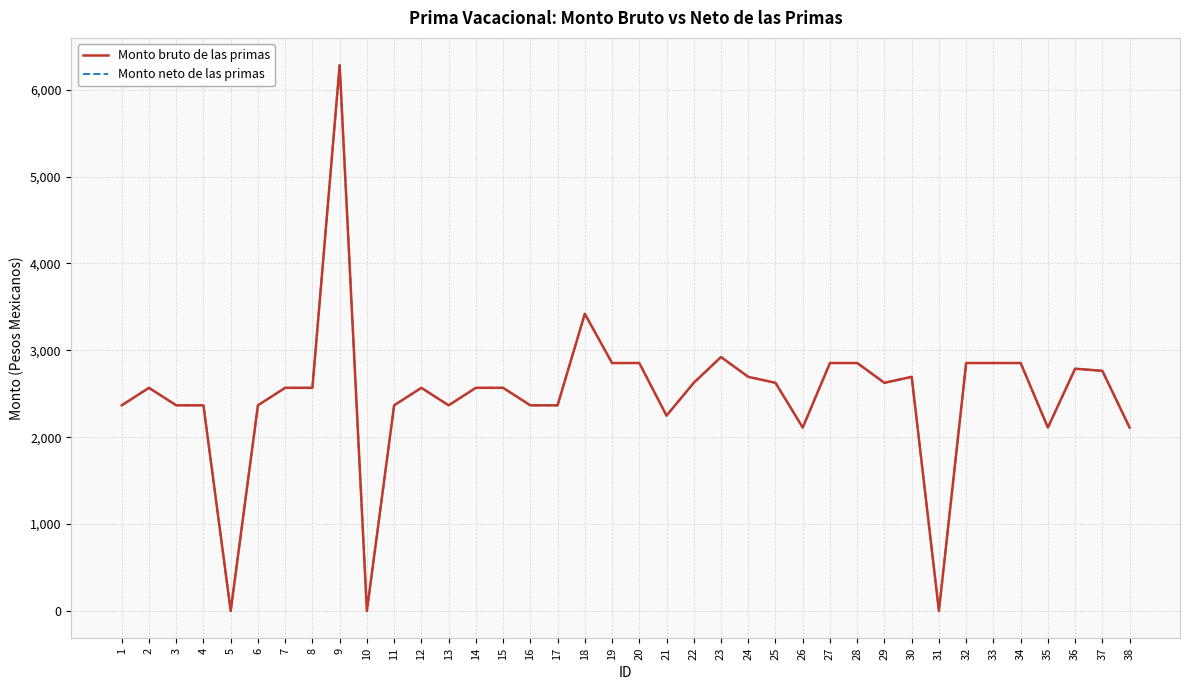

At which category is the sum across all series the highest?

9